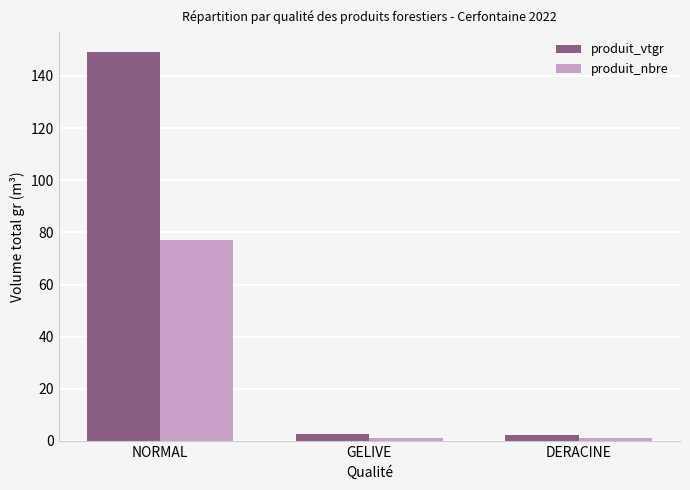

What are all the series names shown in the legend?

produit_vtgr, produit_nbre